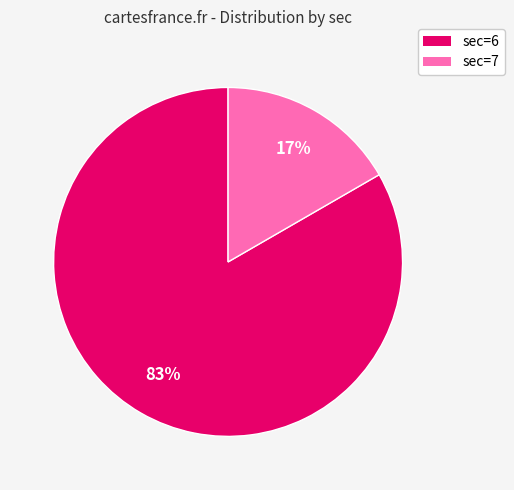

True or false: sec=7 accounts for 17% of the total.

True